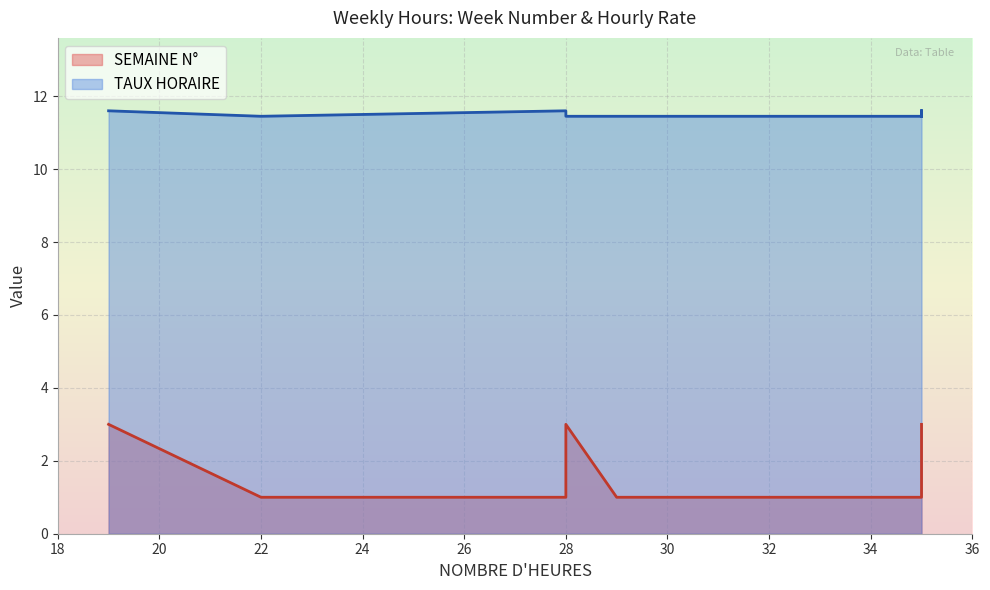

What is the difference between the highest and lowest values at 35?

10.4